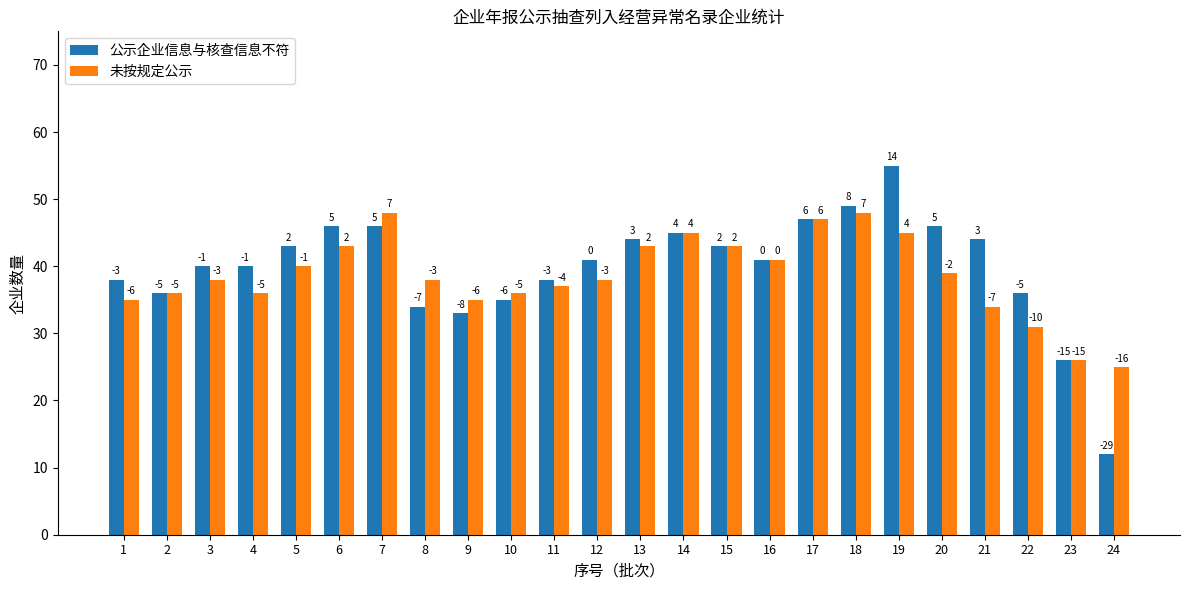

What are all the series names shown in the legend?

公示企业信息与核查信息不符, 未按规定公示